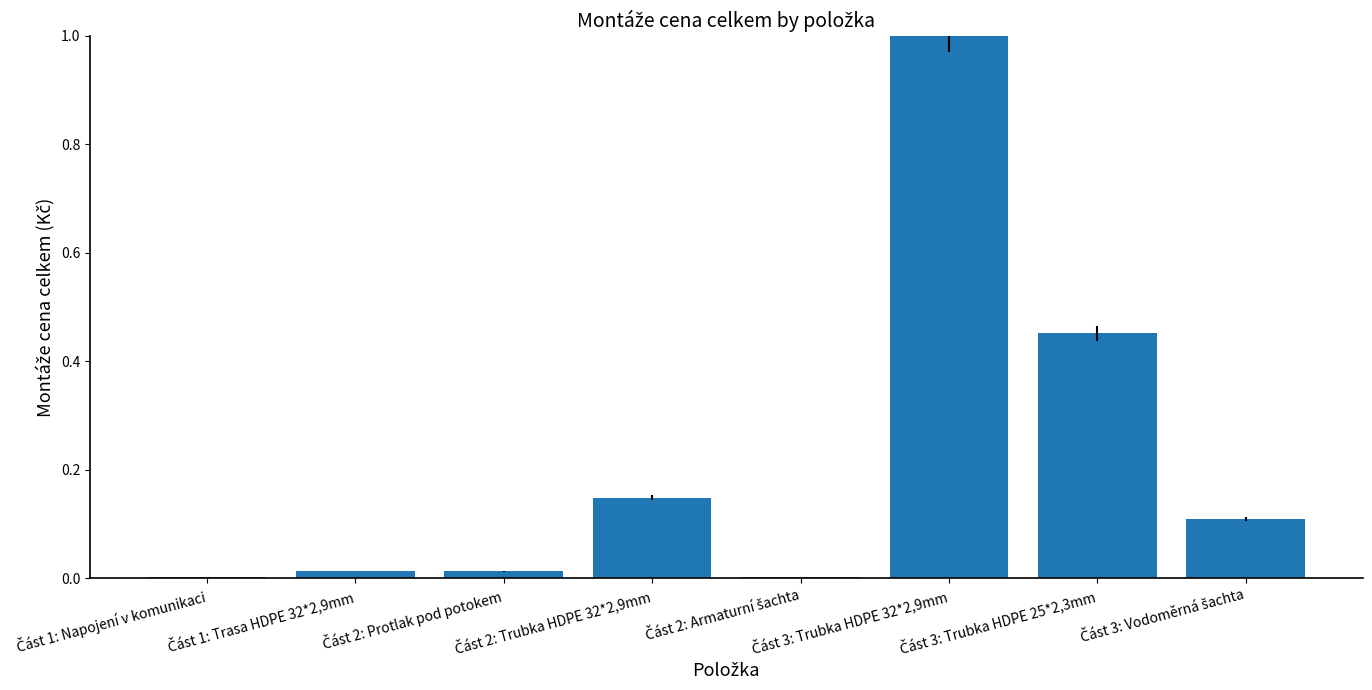

What is the greatest value displayed?

1.0